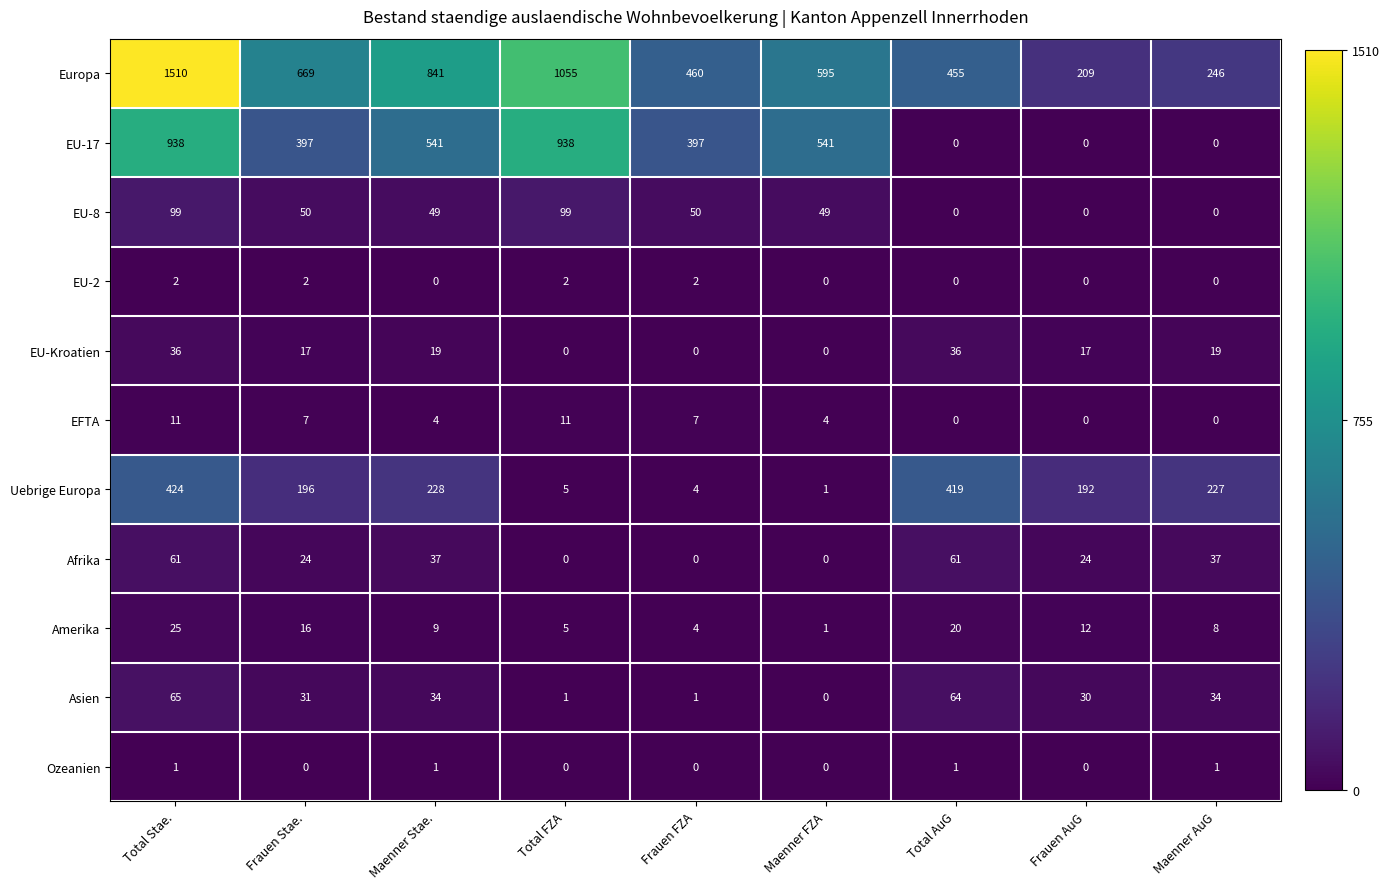

The Europa series shows 108 at Maenner AuG. True or false?

False